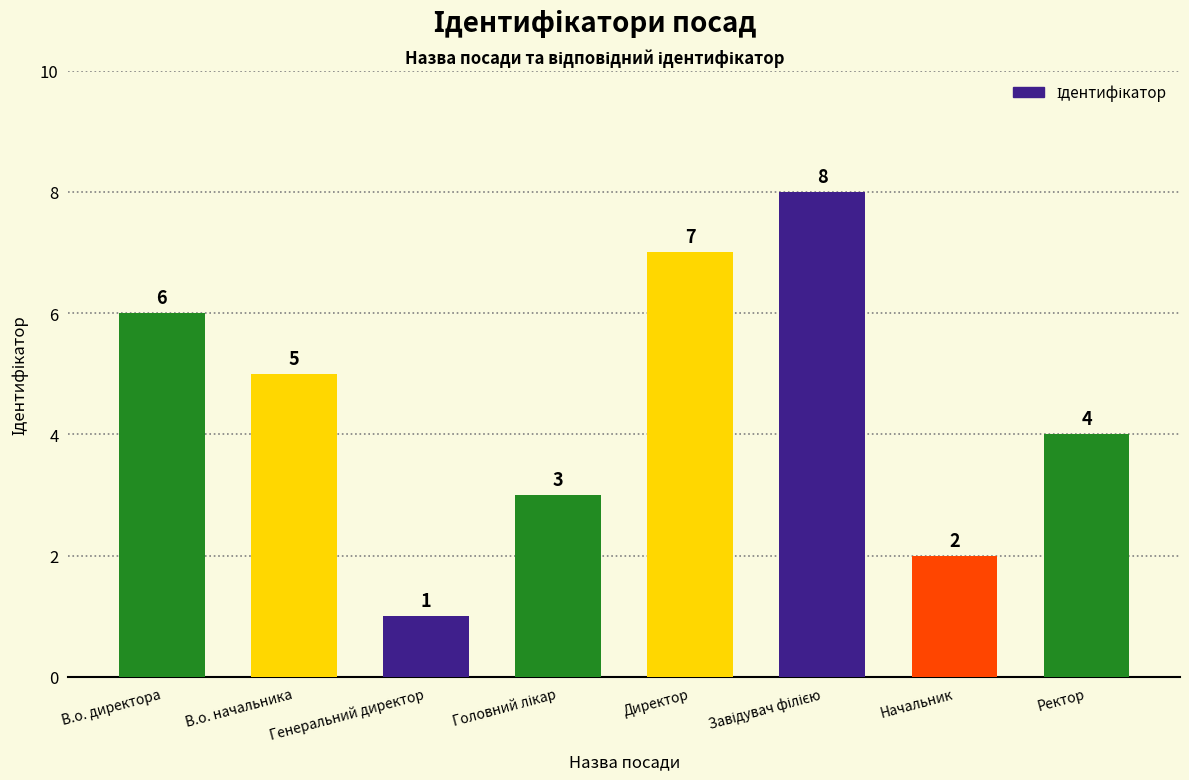

At which label does the data first exceed 5?

В.о. директора